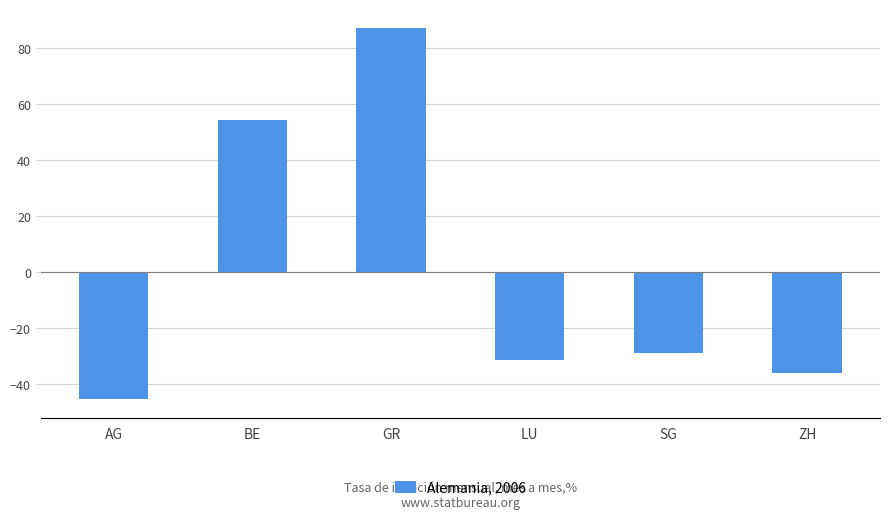

Reading left to right, list all the values displayed in this chart.

-45.3	54.5	87.2	-31.3	-28.9	-36.1